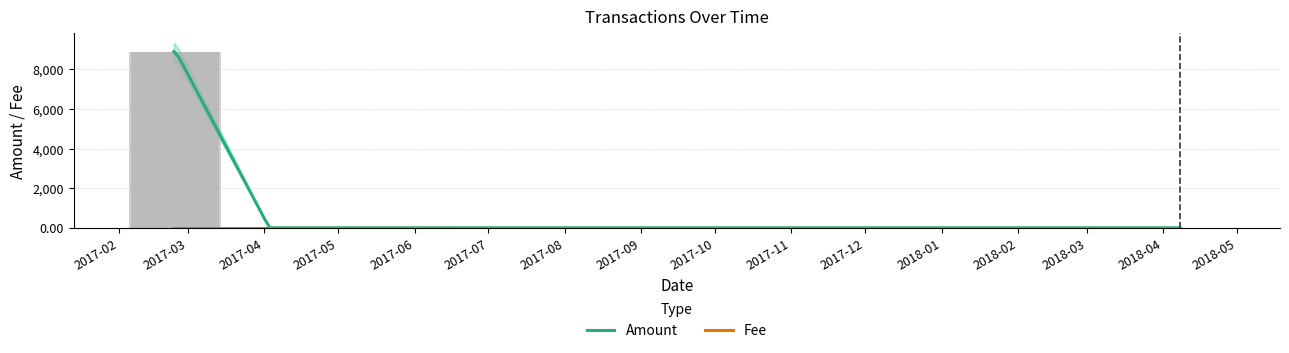

Are the bars grouped side by side (vs. stacked)?

Yes